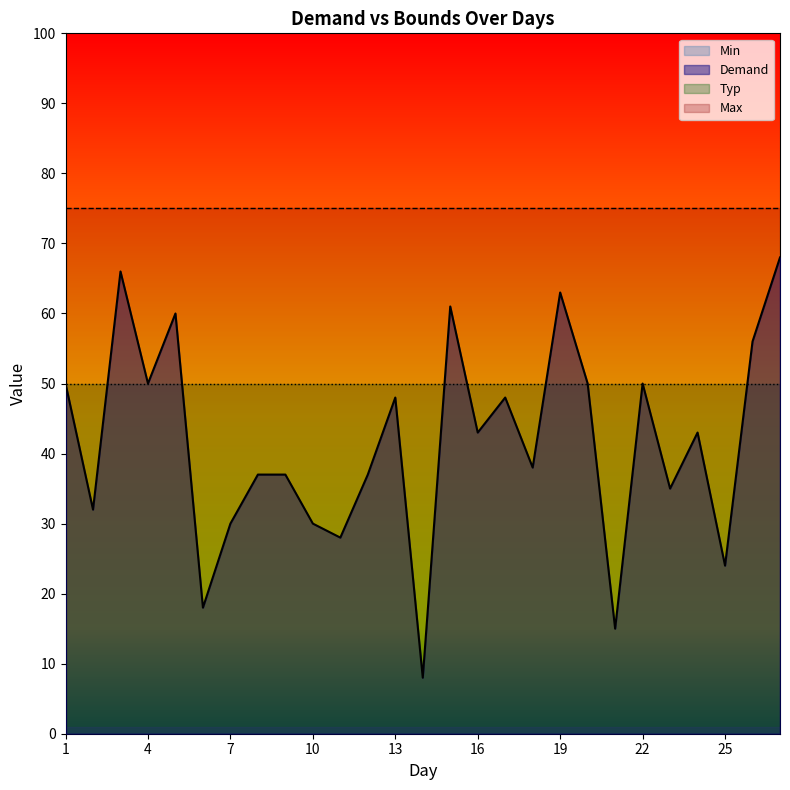

The Demand series shows 46 at 27. True or false?

False